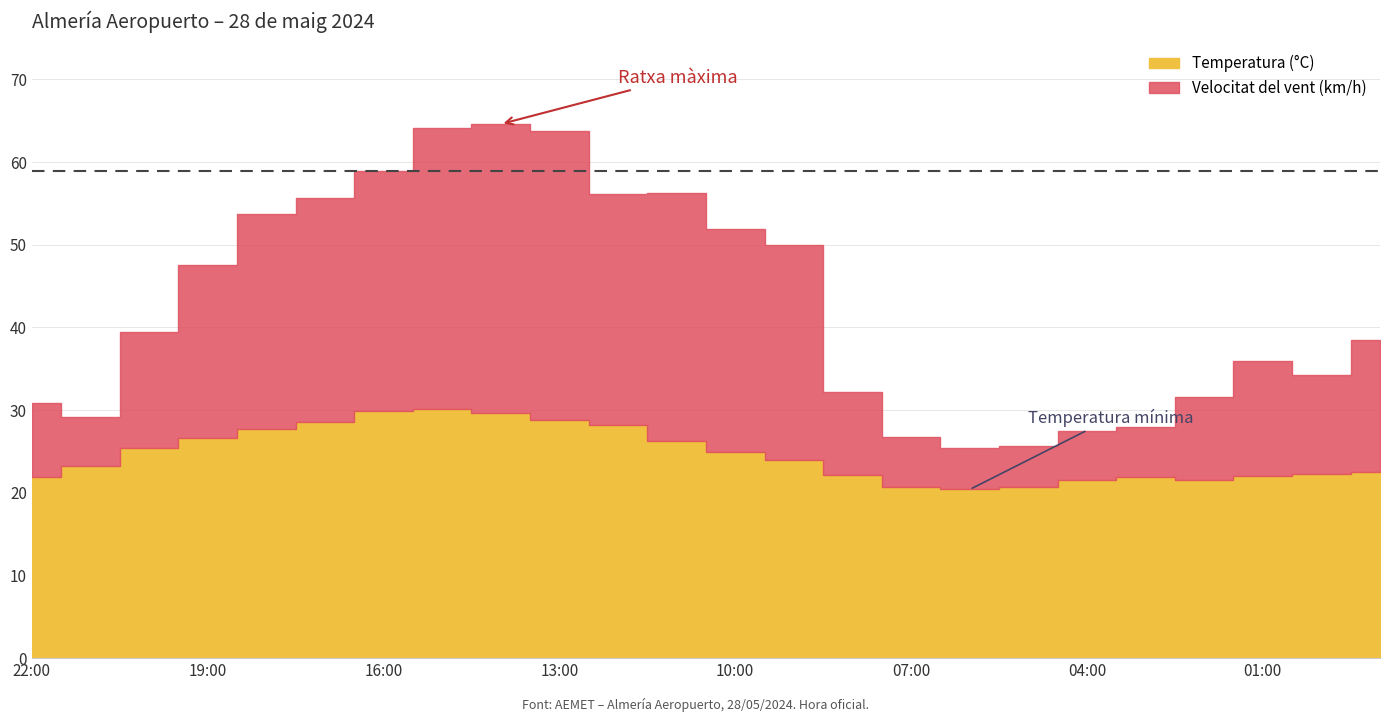

In Temperatura (°C), how many points are lower than both neighbors (excluding endpoints)?

2